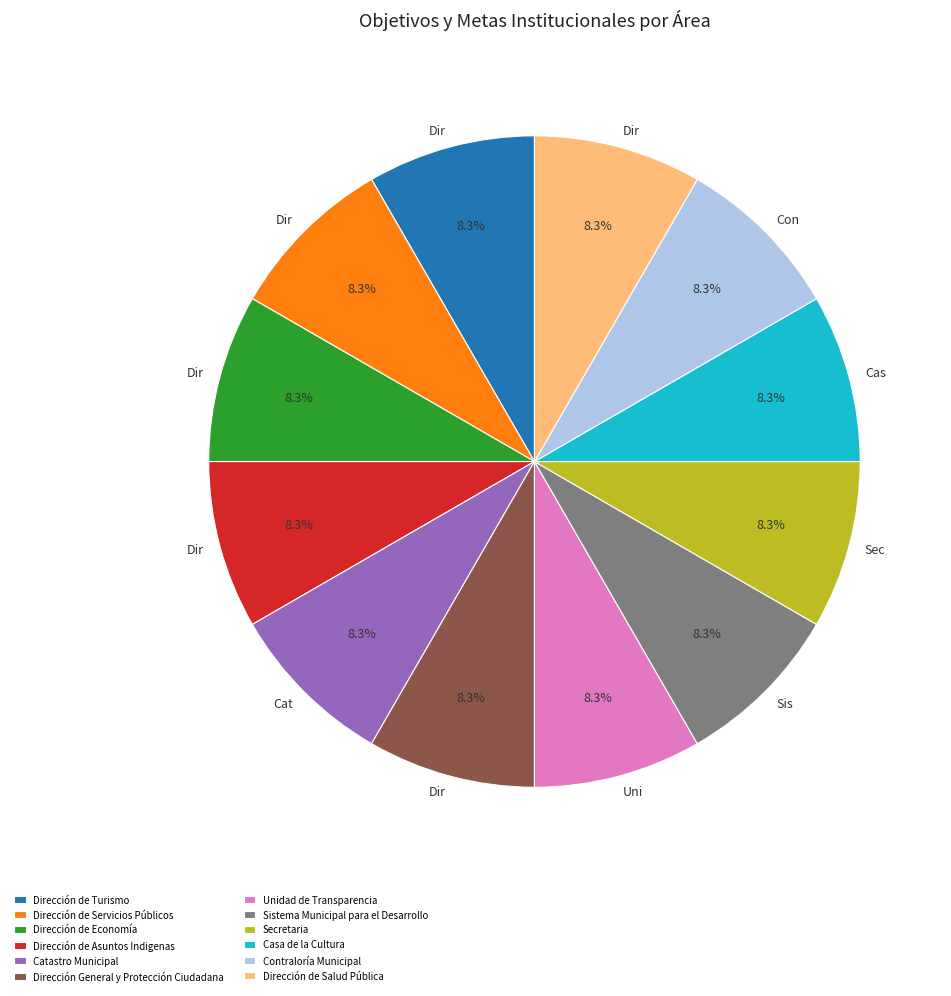

How much of the chart is everything except Unidad de Transparencia?

91.7%